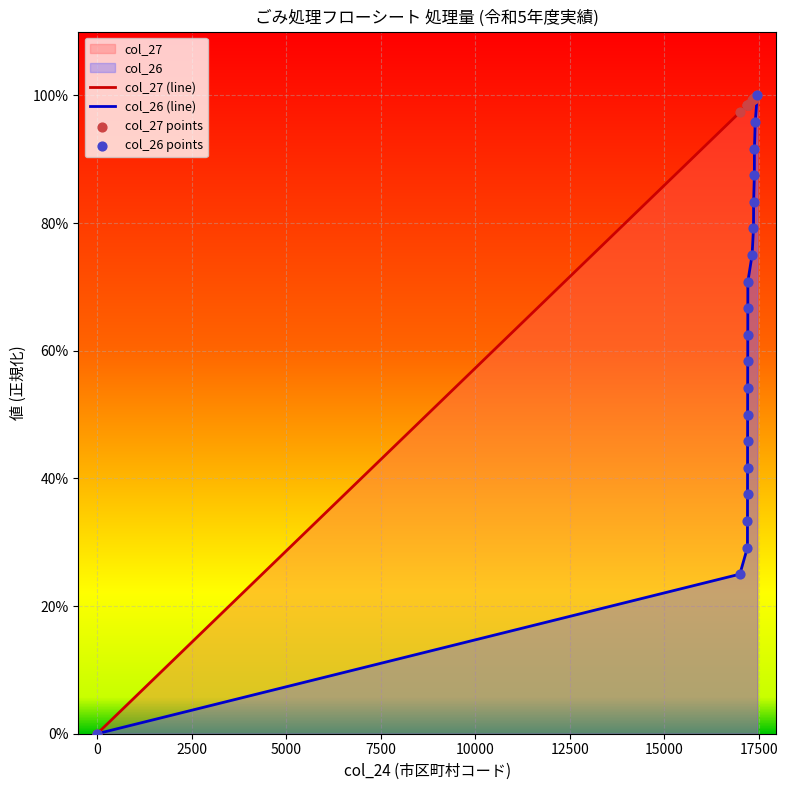

Which series contains the highest Y value?

col_27 (line)